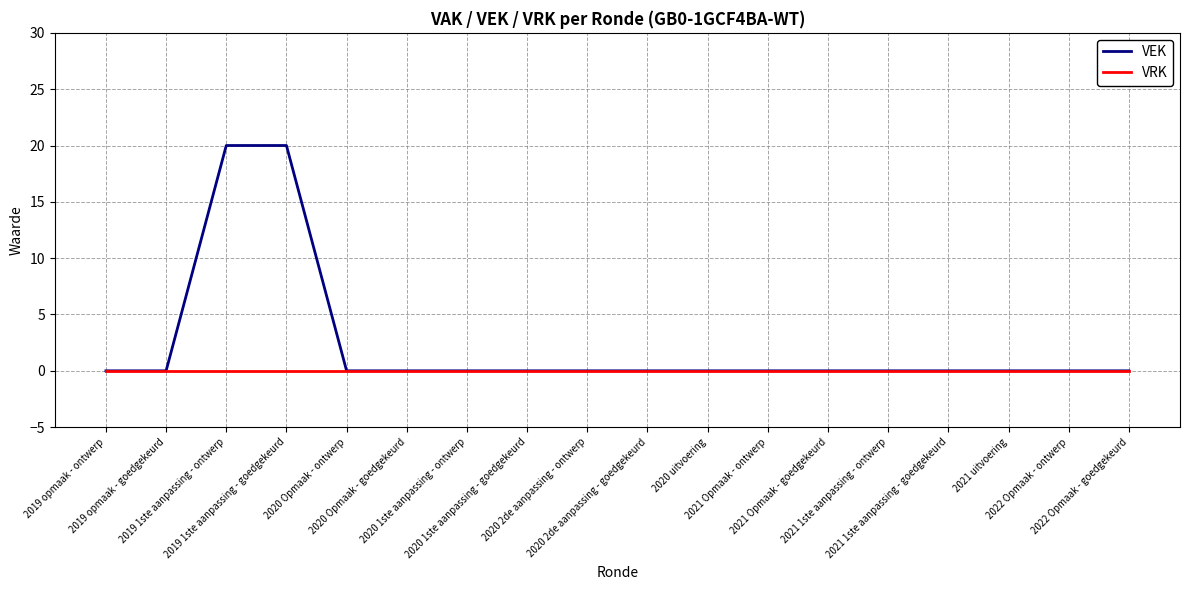

List the series in order of their peak value, highest first.

VEK, VRK